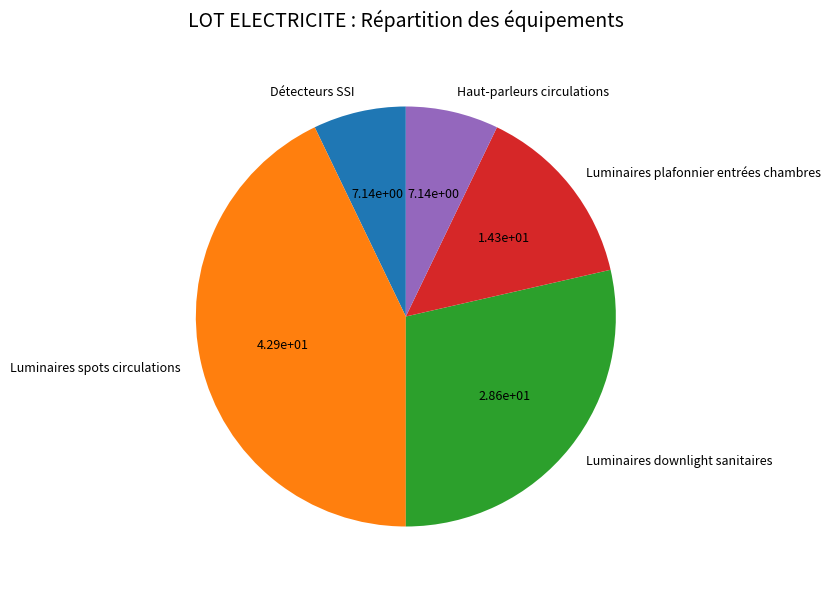

The Détecteurs SSI slice represents 7% of the pie. True or false?

True